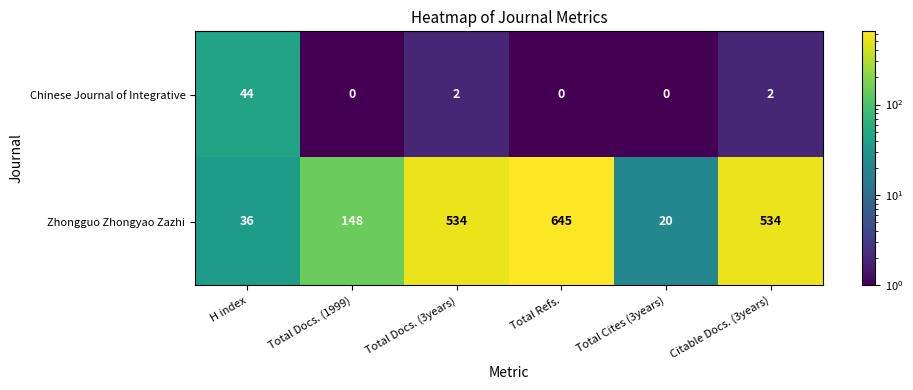

What is the smallest value displayed?

0